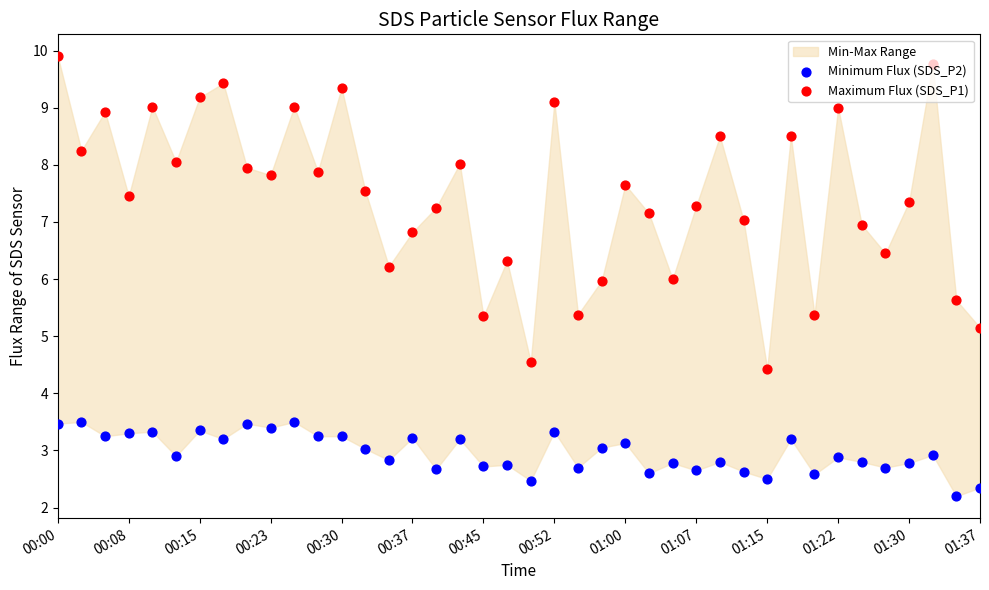

At how many categories does at least one series exceed 6?

31